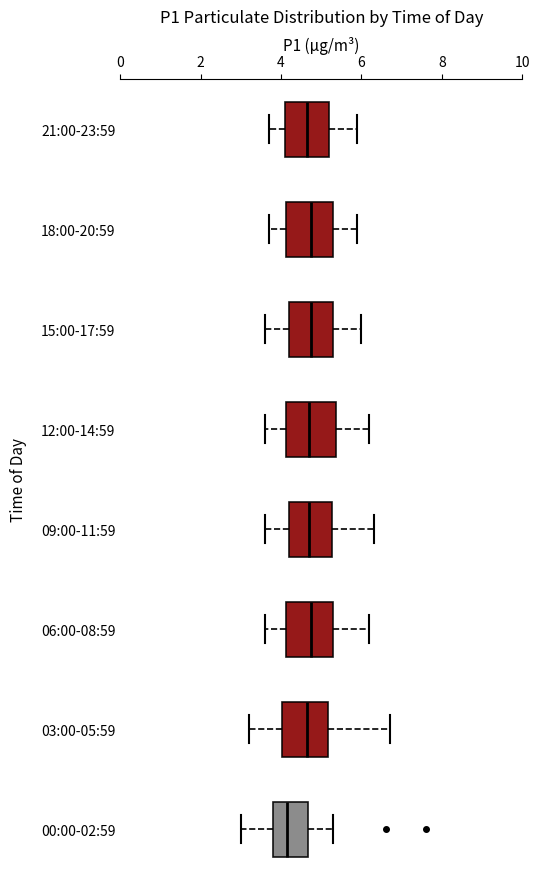

Where does the median line of the box for 18:00-20:59 sit on the x-axis? The values are not printed on the chart, so give them approximately, as read against the axis.

4.8